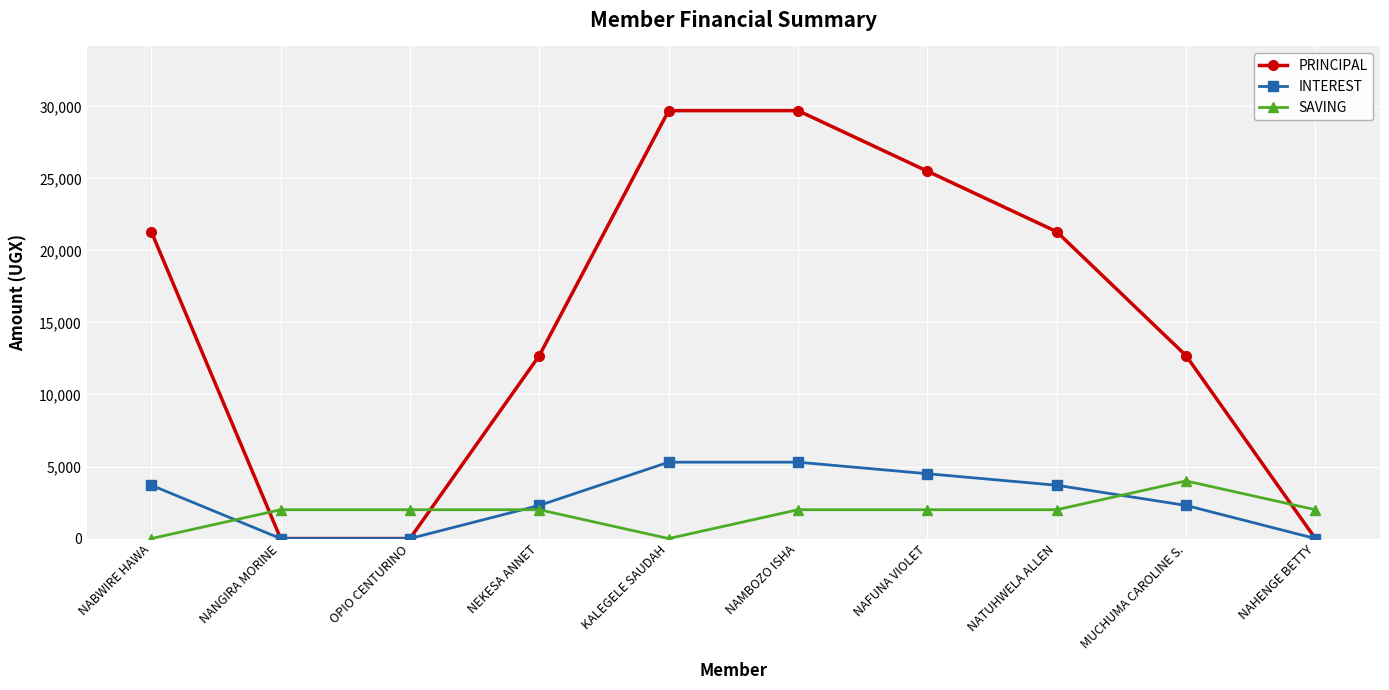

True or false: SAVING has more than 0 points higher than both neighbors.

True